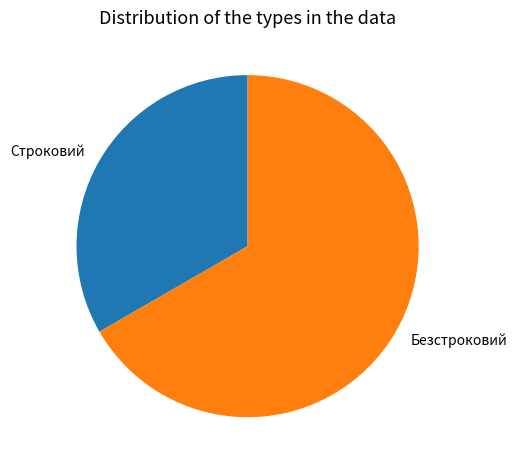

Which category has the biggest portion of the pie?

Безстроковий